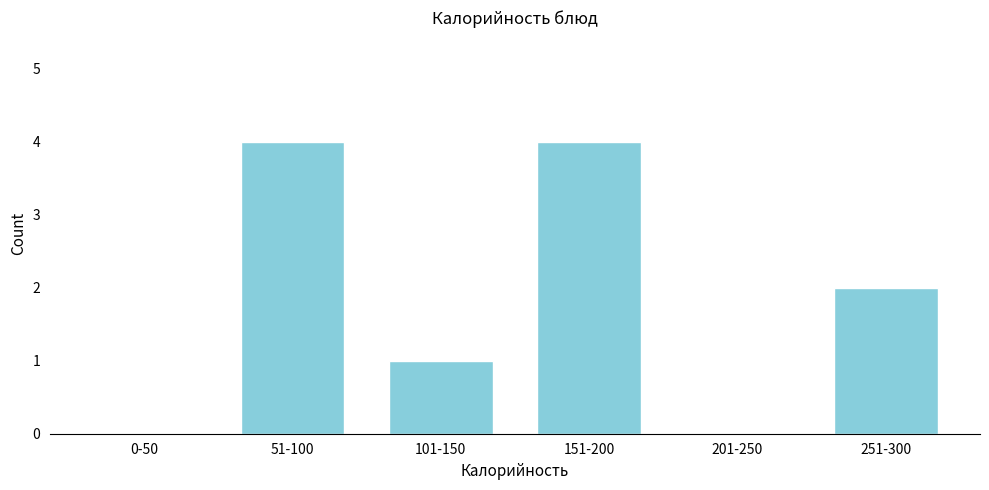

Reading left to right, extract all data points from this chart.

0-50=0	51-100=4	101-150=1	151-200=4	201-250=0	251-300=2